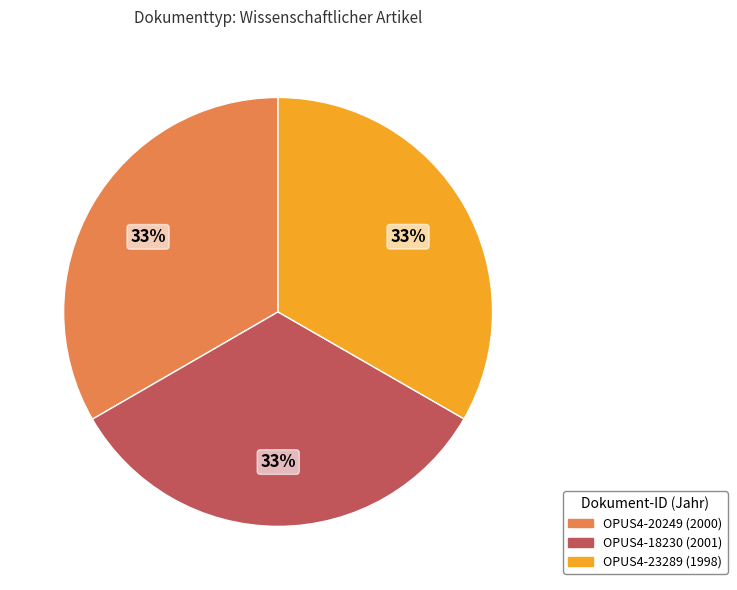

Is there a majority slice in this chart?

No